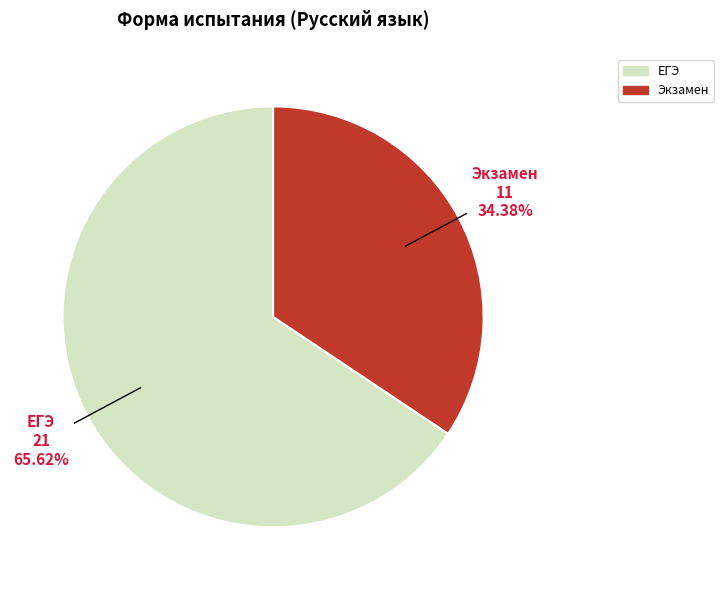

What percentage is NOT represented by ЕГЭ?

34.4%